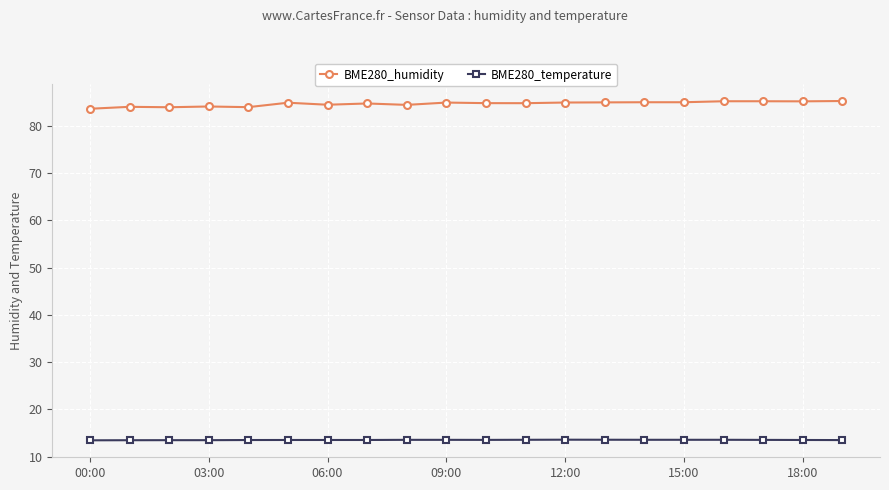

What is the value of the BME280_temperature point at the 12th from the left?

13.5